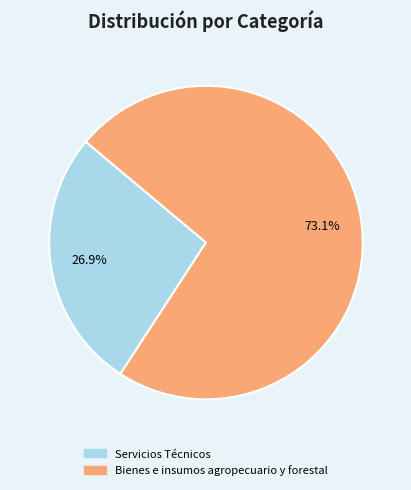

To the nearest percent, what portion does Servicios Técnicos represent?

27%